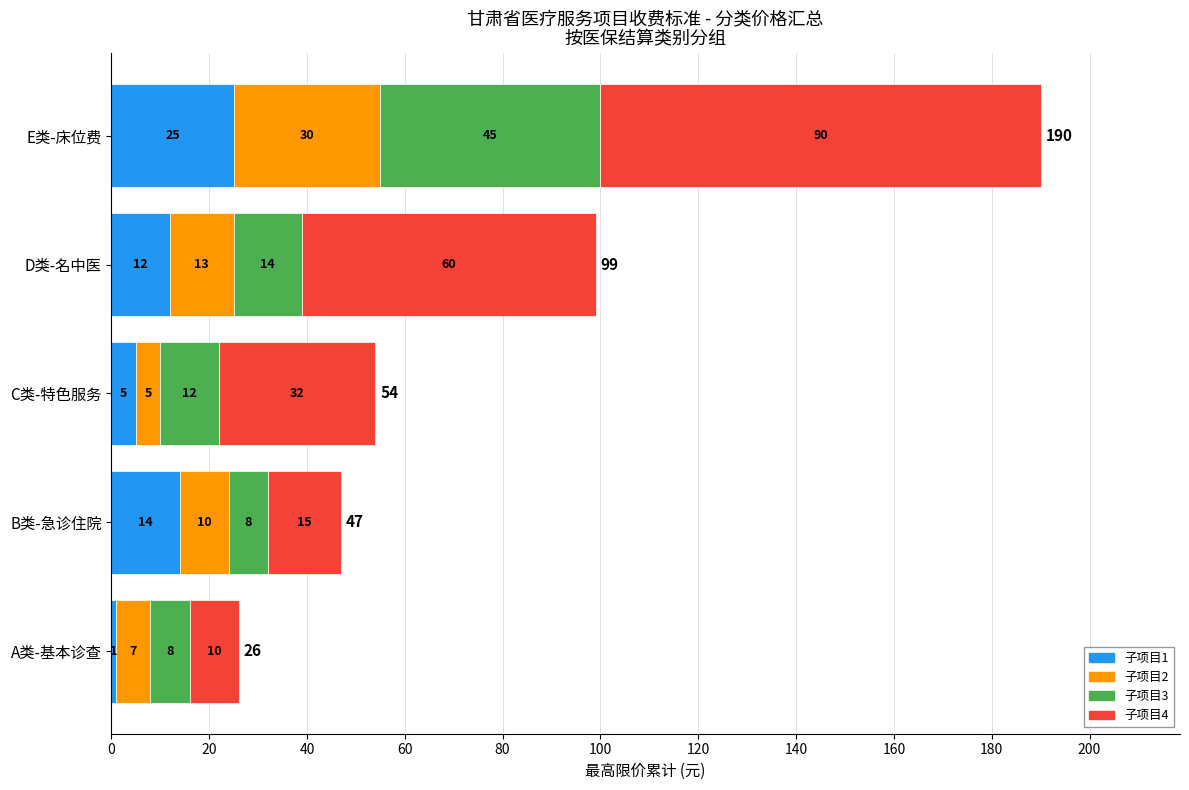

At which category is the sum across all series the highest?

E类-床位费